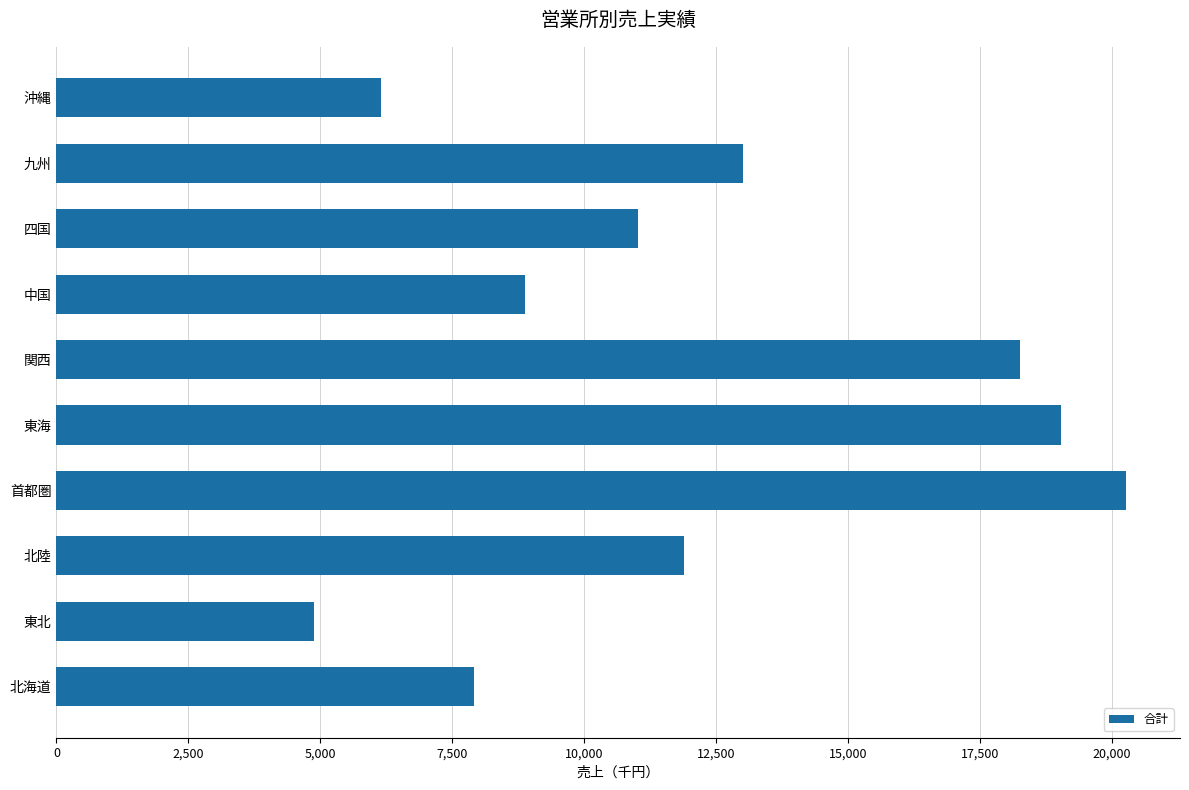

Which has a higher value, 北海道 or 四国?

四国